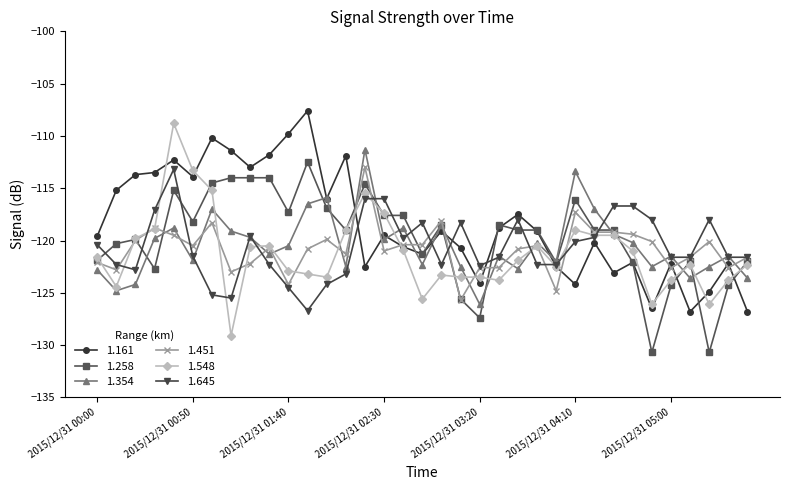

What is the highest value of the 1.451 series?

-113.0